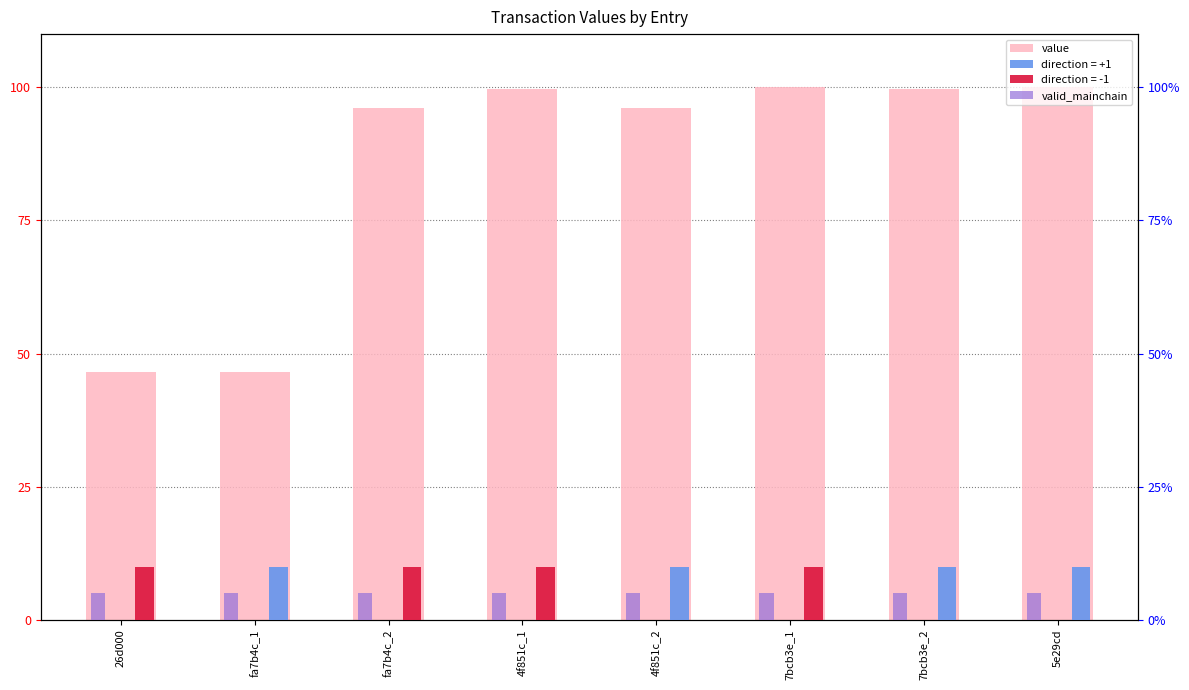

At which category is the sum across all series the highest?

7bcb3e_1